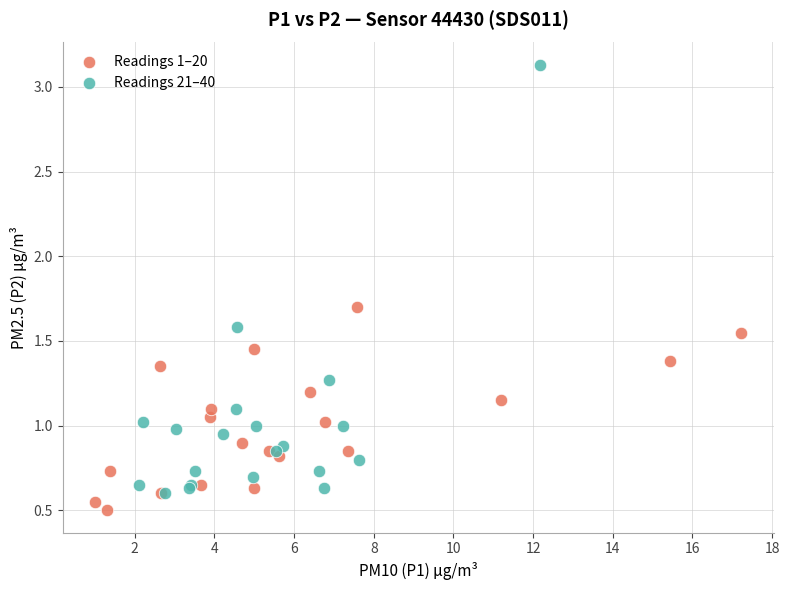

Which series has the widest spread of Y values?

Readings 21–40